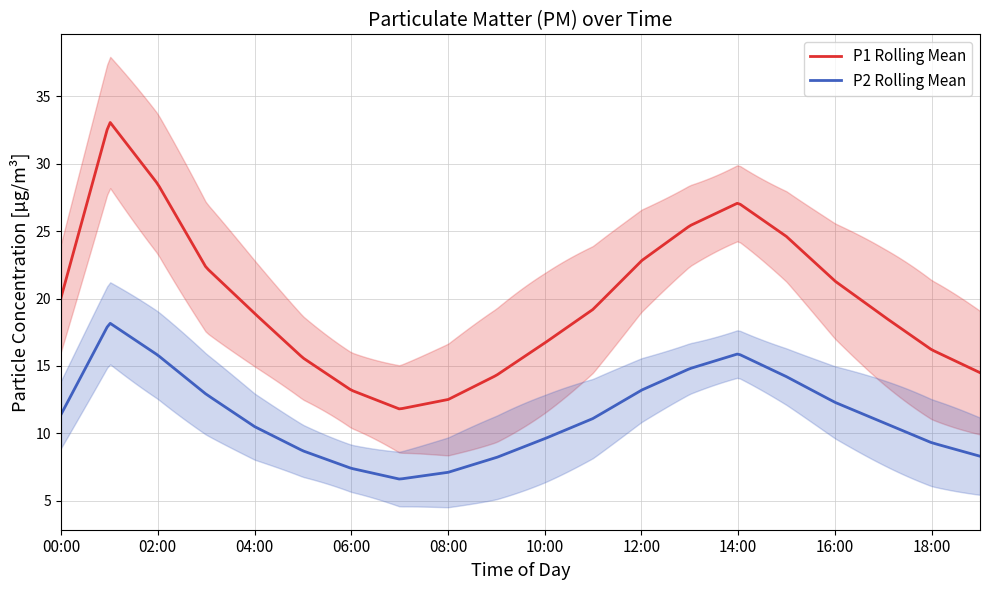

Is the value of P2 at 16:00 greater than the value of P1 at 19:00?

No